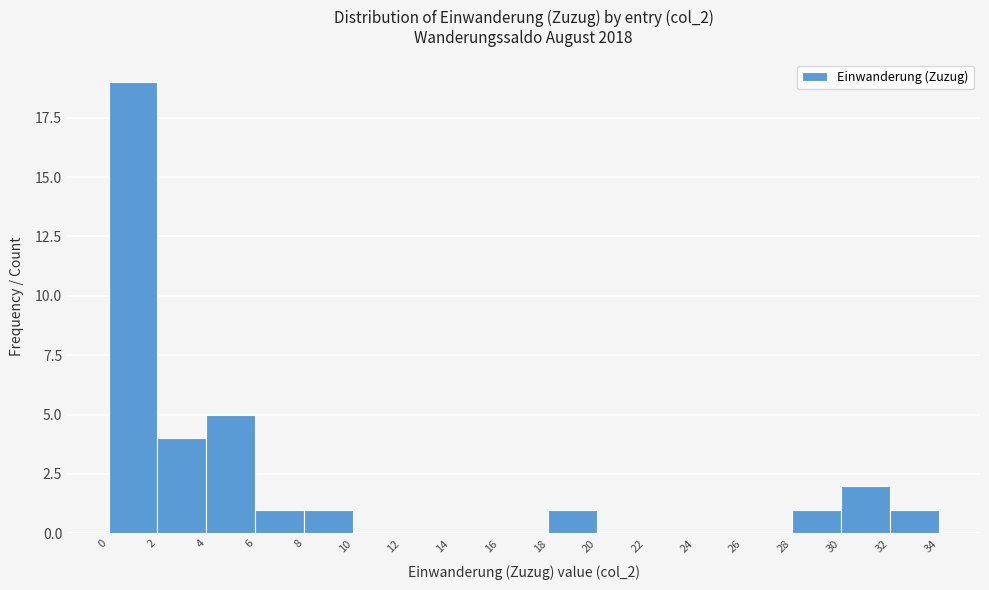

Reading left to right, transcribe this chart: for each bar, give the range it covers on the x-axis and its height. The values are not printed on the chart, so give them approximately, as read against the axis.

0 to 2: 19
2 to 4: 4
4 to 6: 5
6 to 8: 1
8 to 10: 1
10 to 12: 0
12 to 14: 0
14 to 16: 0
16 to 18: 0
18 to 20: 1
20 to 22: 0
22 to 24: 0
24 to 26: 0
26 to 28: 0
28 to 30: 1
30 to 32: 2
32 to 34: 1